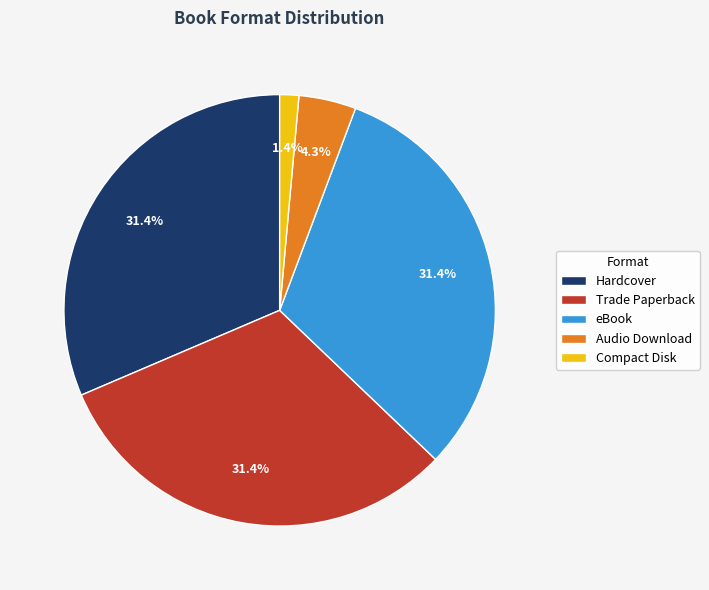

What percentage is the eBook slice, to the nearest percent?

31%